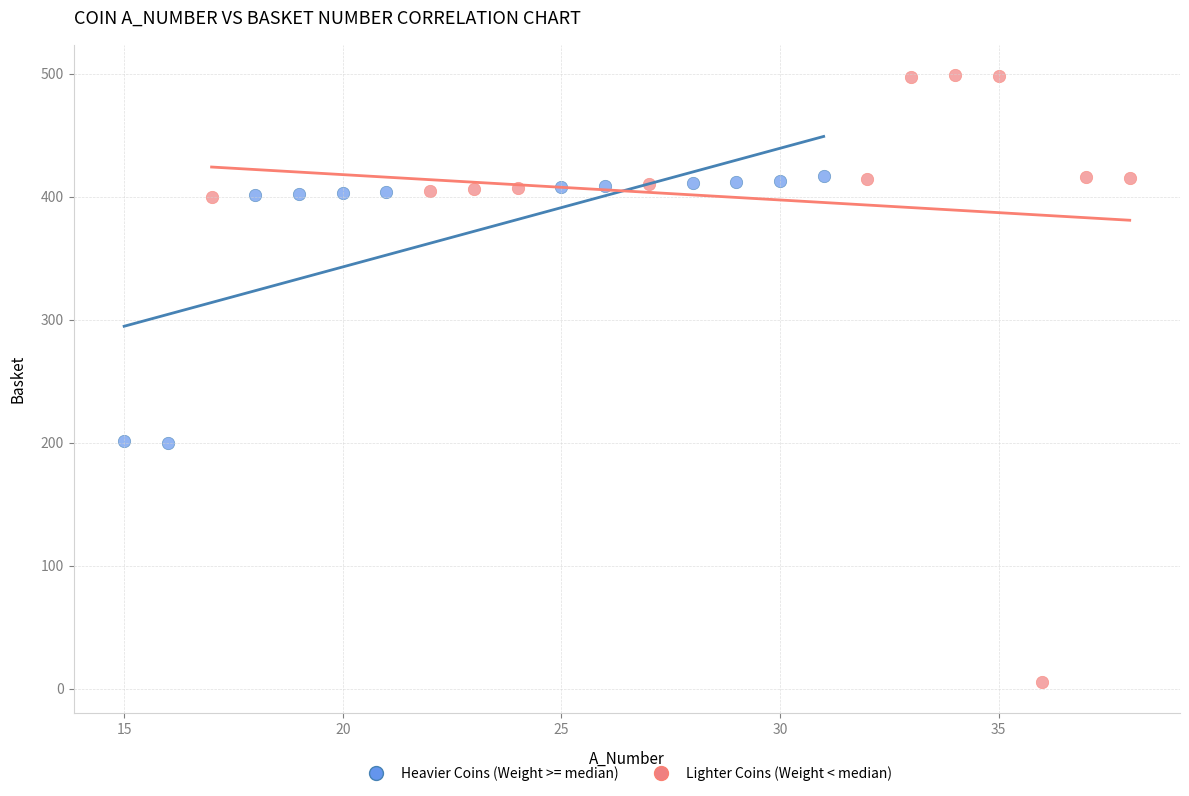

What are all the series names shown in the legend?

Heavier Coins (Weight >= median), Lighter Coins (Weight < median)